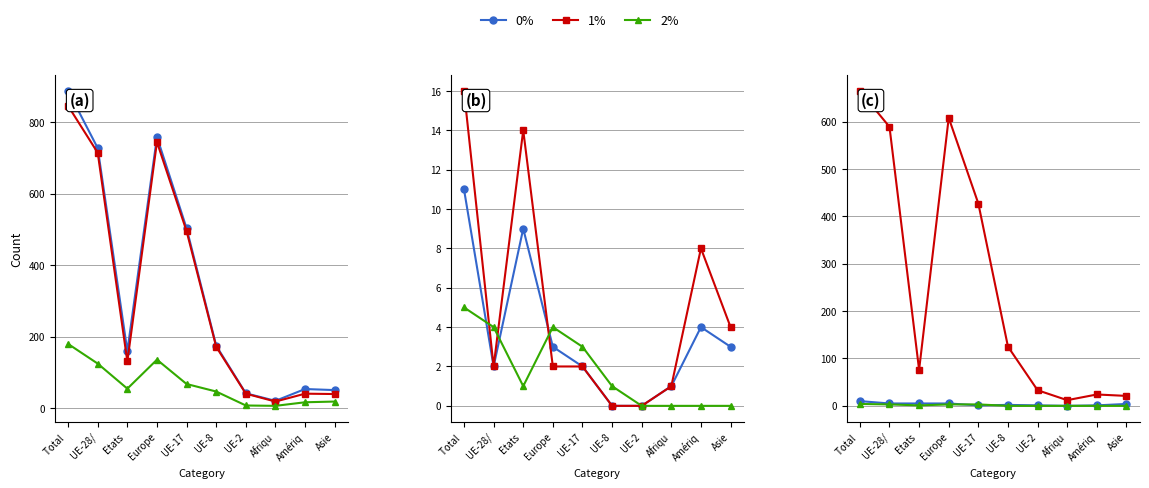

How many interior local valleys does the 2% series have?

1